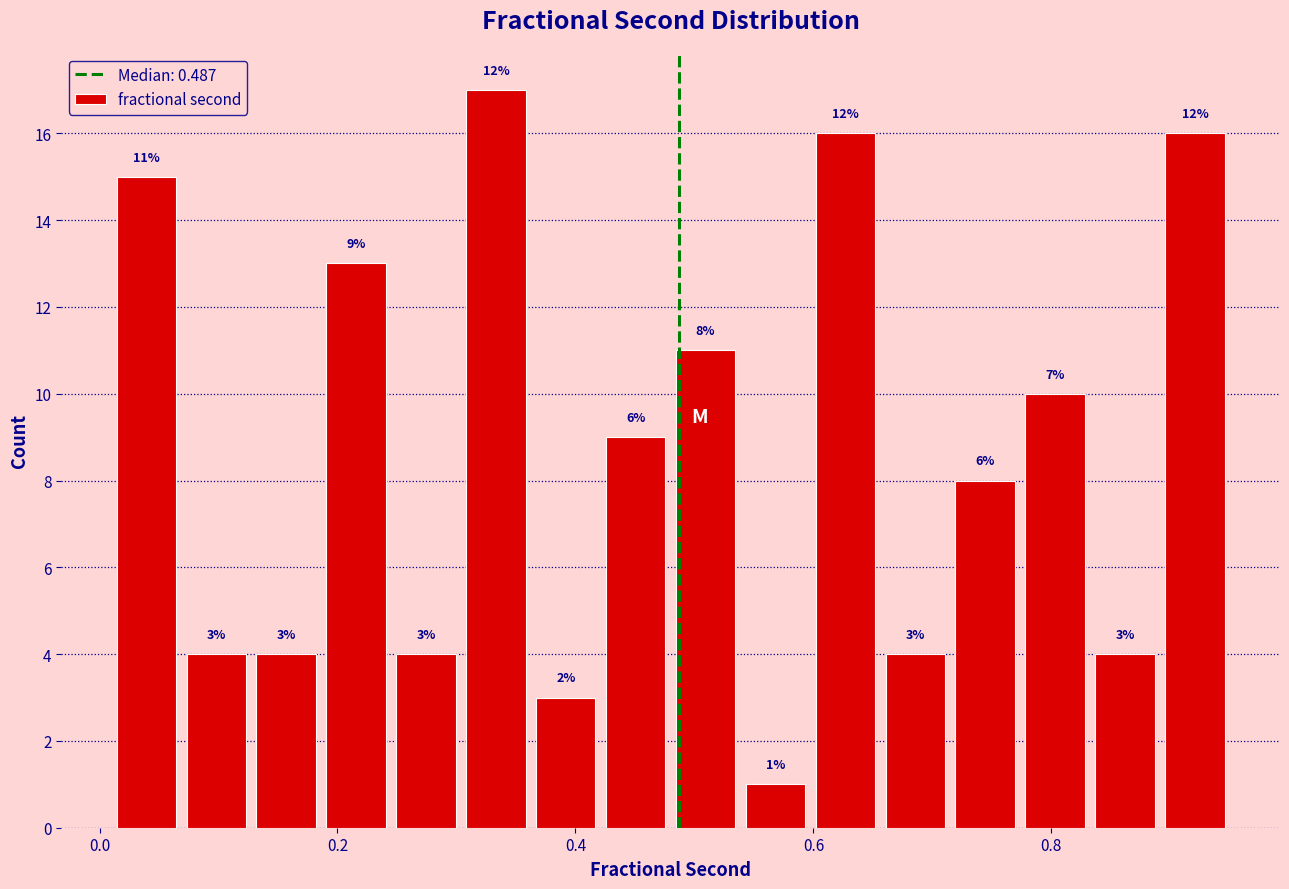

Around what value on the x-axis is the tallest bar? Give the approximate position of its centre, as read against the axis.

0.34